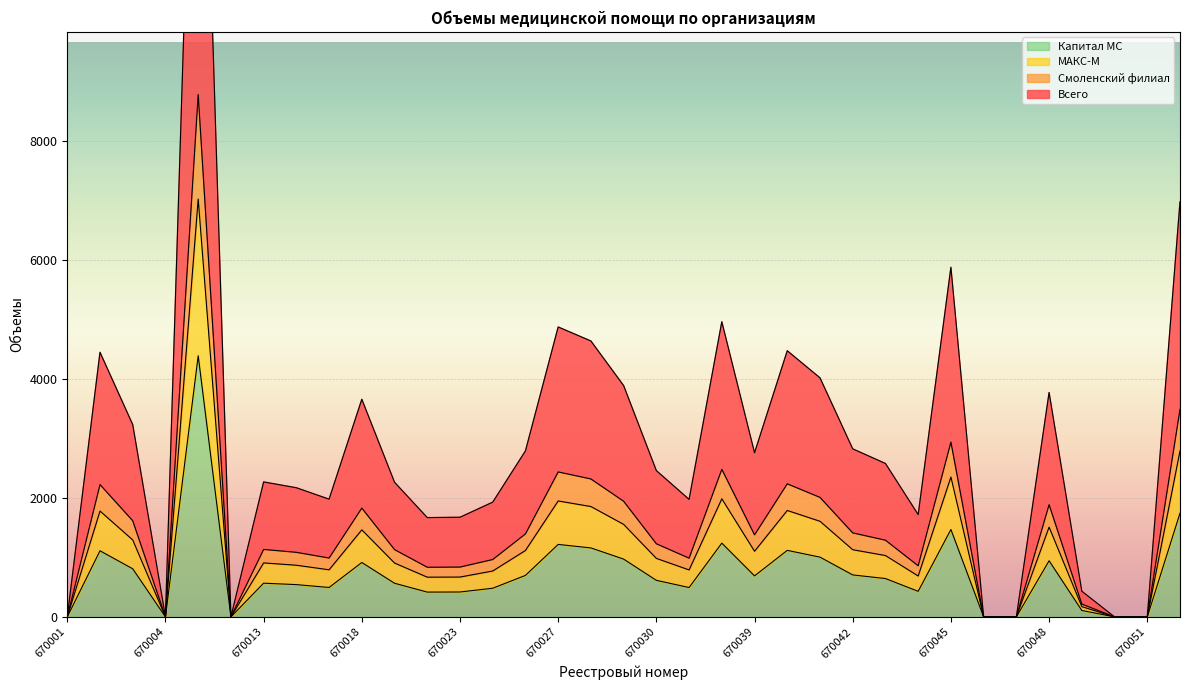

Is the value of Всего at 670045 greater than the value of Смоленский филиал at 670004?

Yes